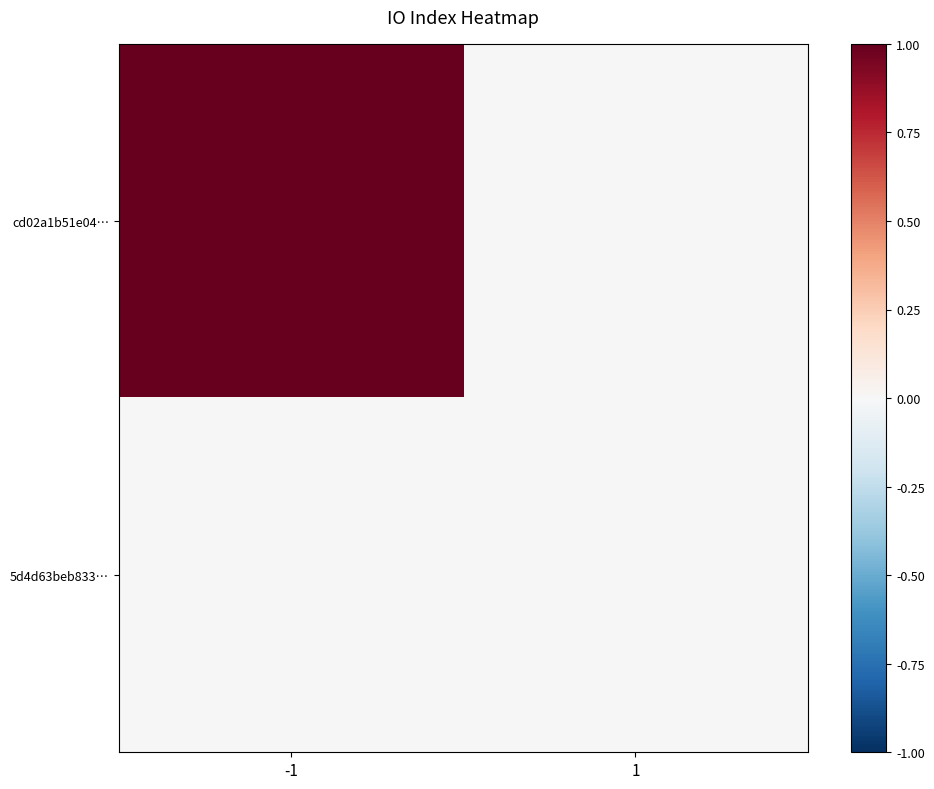

What is the total value across all series at -1?

1